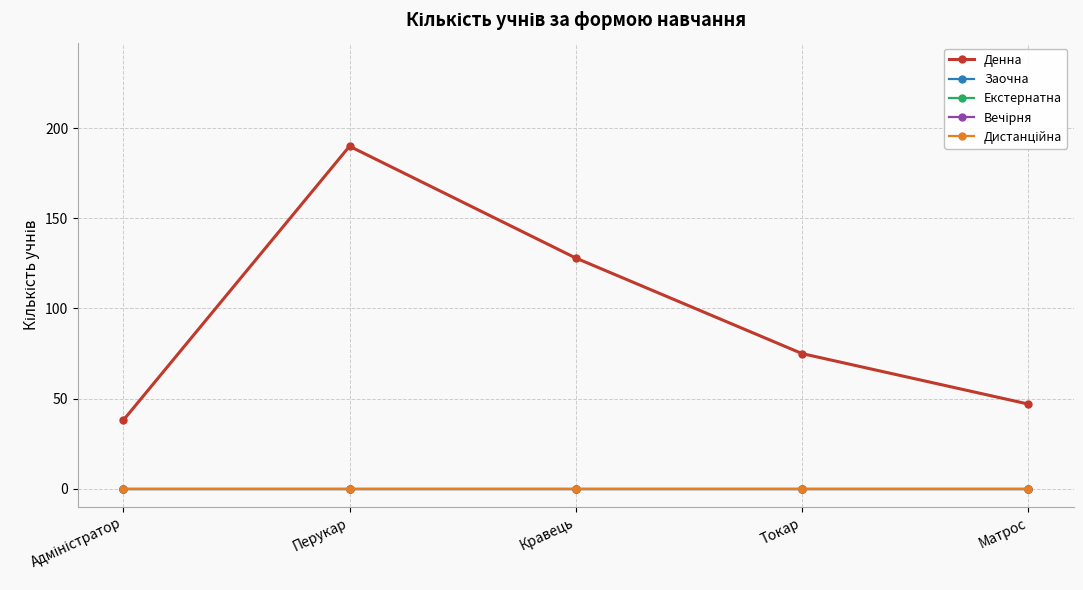

What is the maximum value shown in the chart?

190